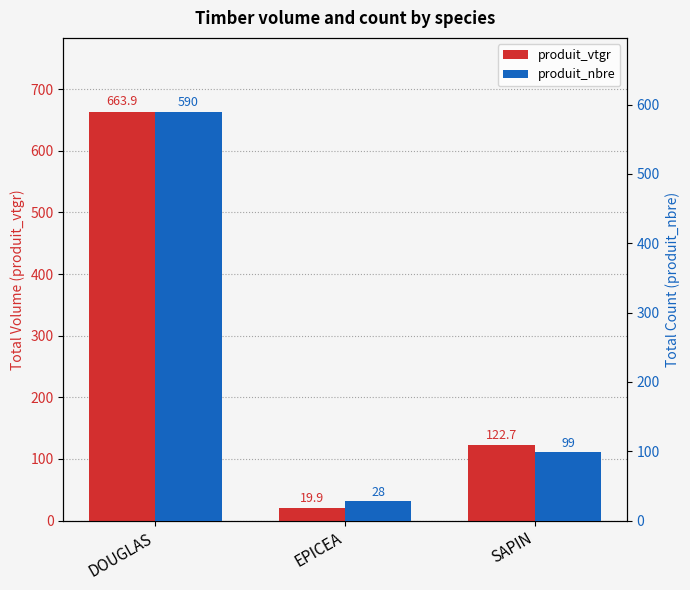

Reading right to left, extract all data points from this chart.

produit_vtgr: 122.7	19.9	663.9
produit_nbre: 99.0	28.0	590.0